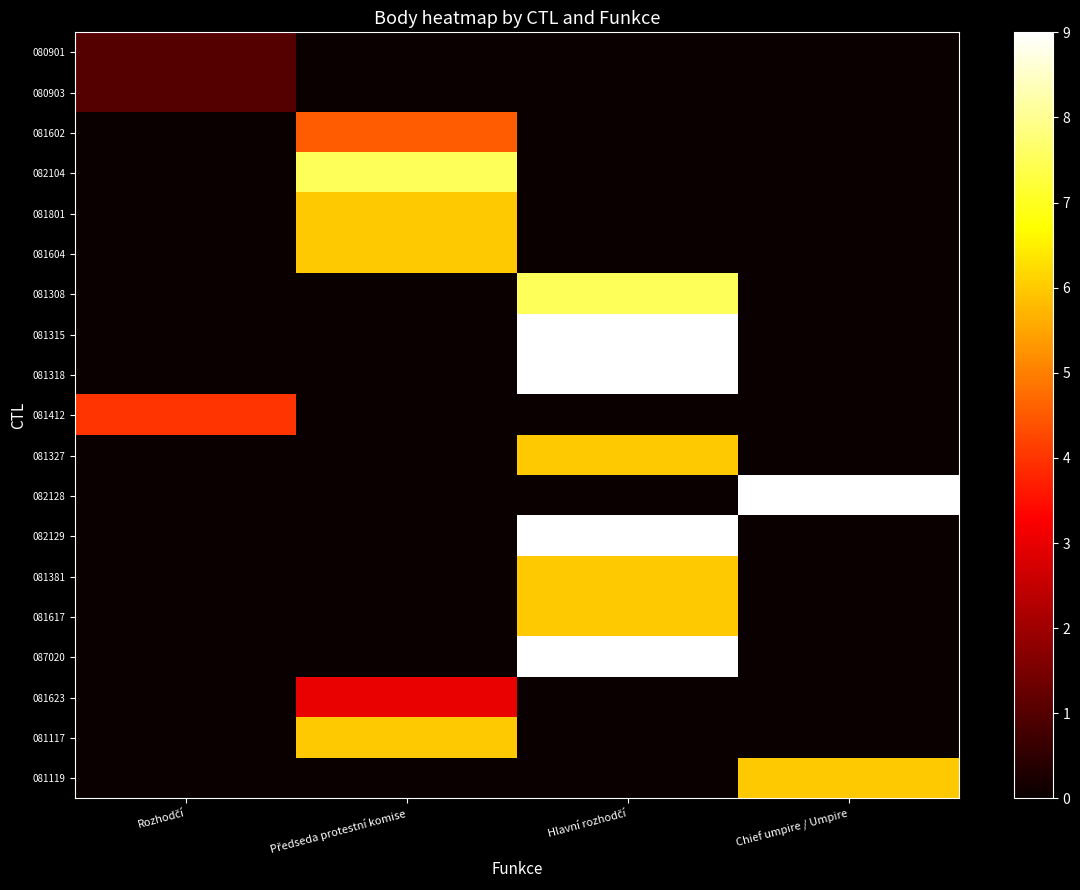

At which category is the sum across all series the highest?

Hlavní rozhodčí